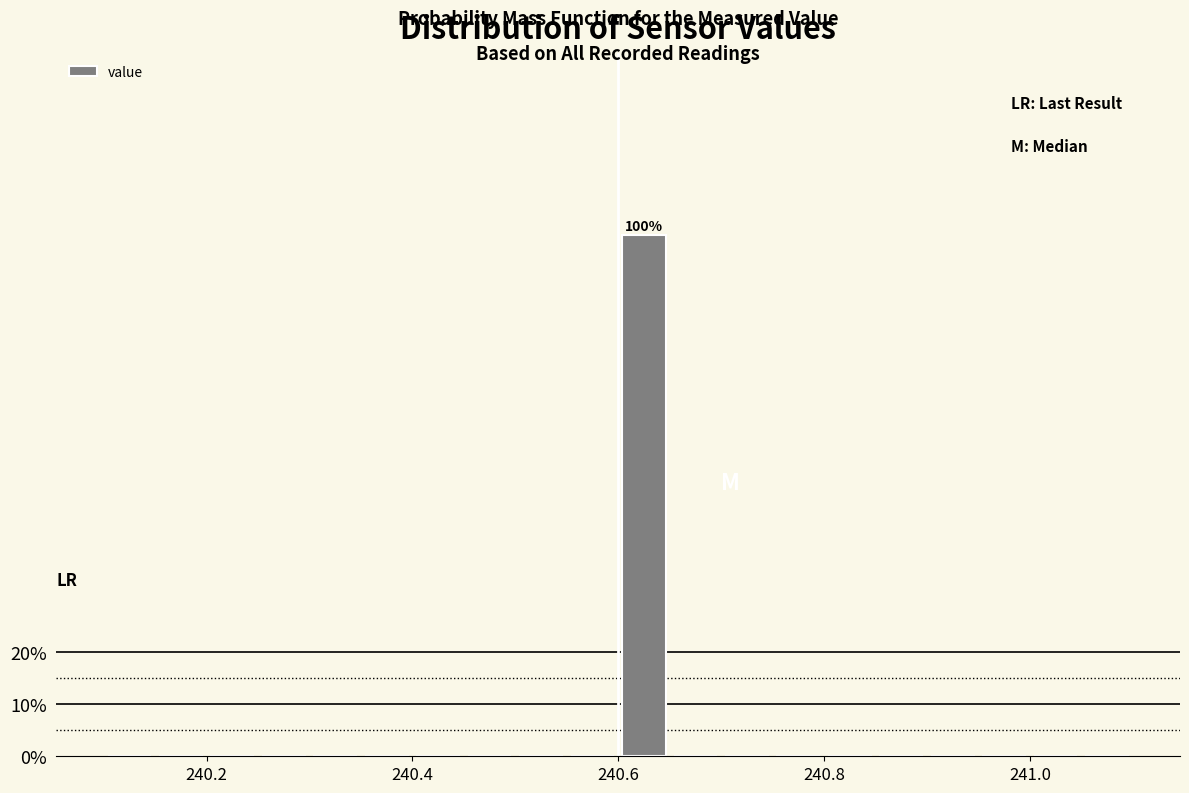

Around what value on the x-axis is the tallest bar? Give the approximate position of its centre, as read against the axis.

240.62